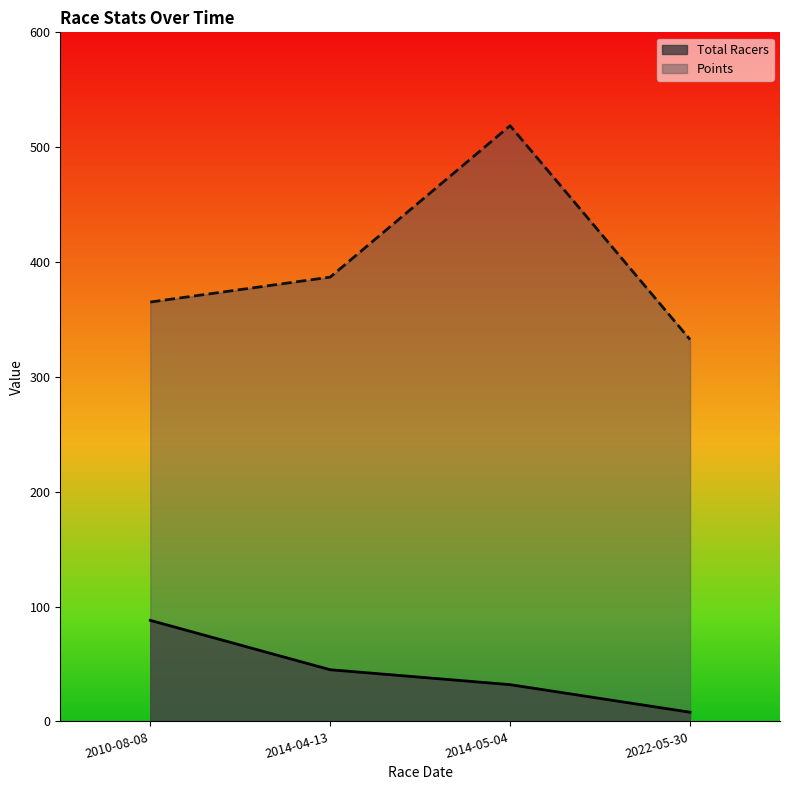

How many categories are shown in the chart?

4